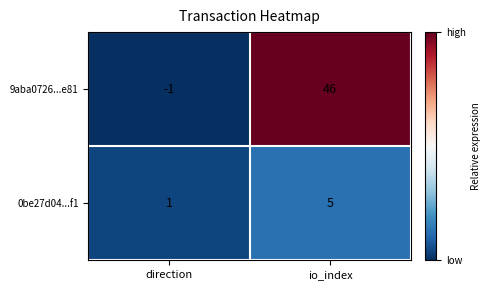

The value of 9aba0726...e81 at direction is 0. True or false?

False